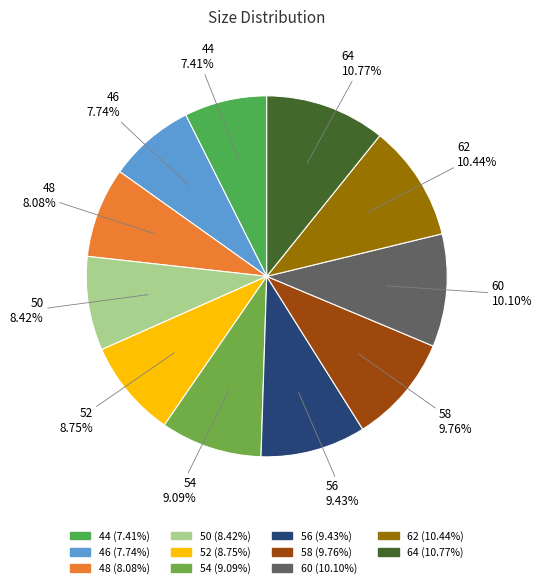

What percentage is the 58 slice, to the nearest percent?

10%